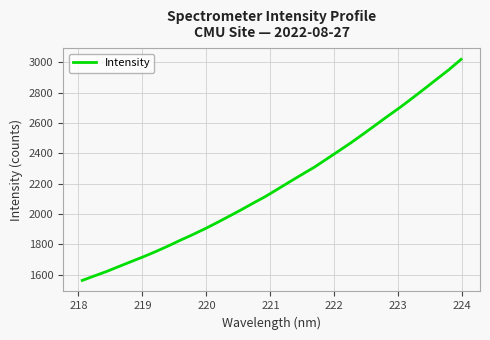

What is the difference between the maximum and minimum values?

1455.3